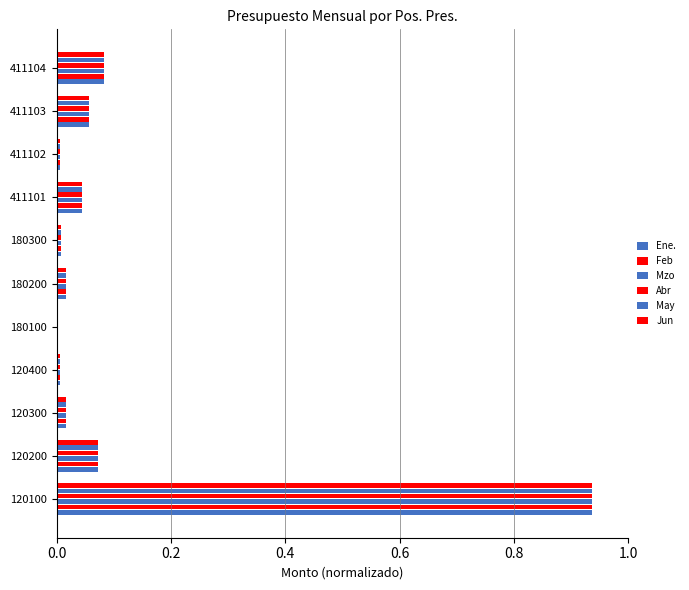

How many distinct data groups are displayed?

6